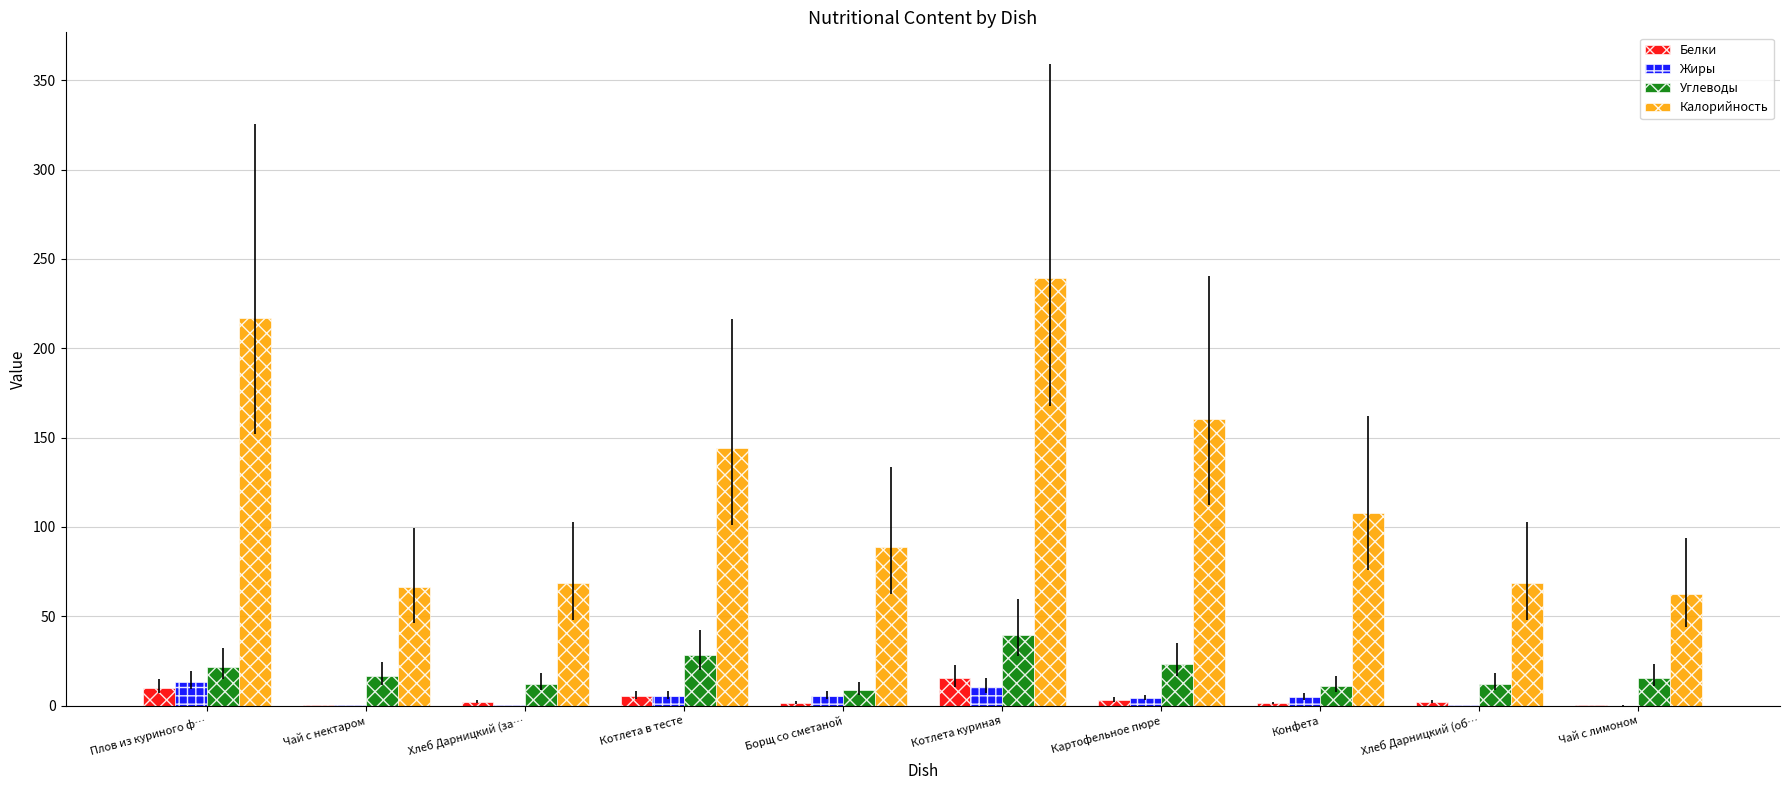

What is the sum of all Калорийность values?

1223.6